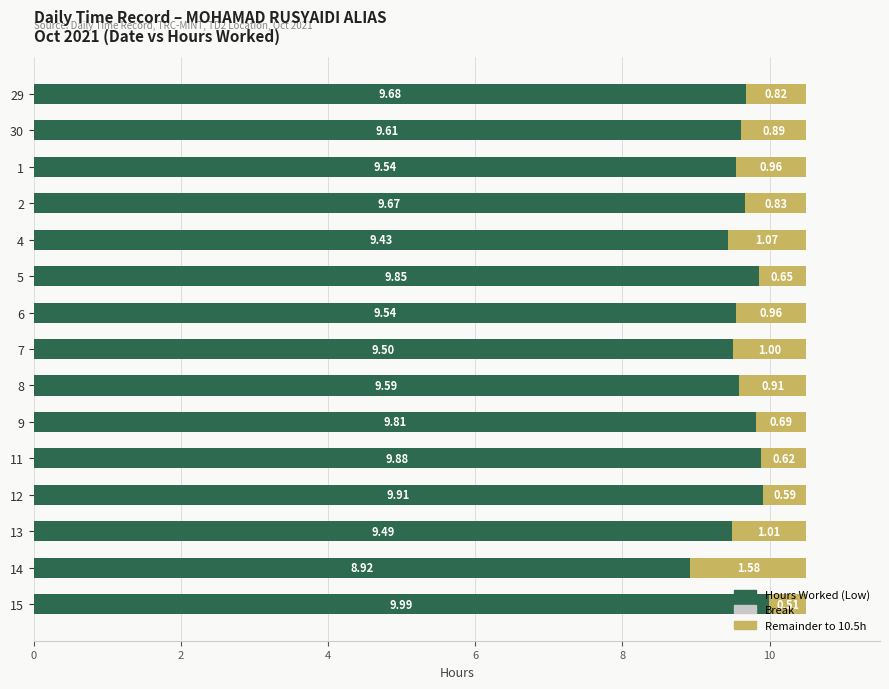

What is the total value across all series at 29?

10.5